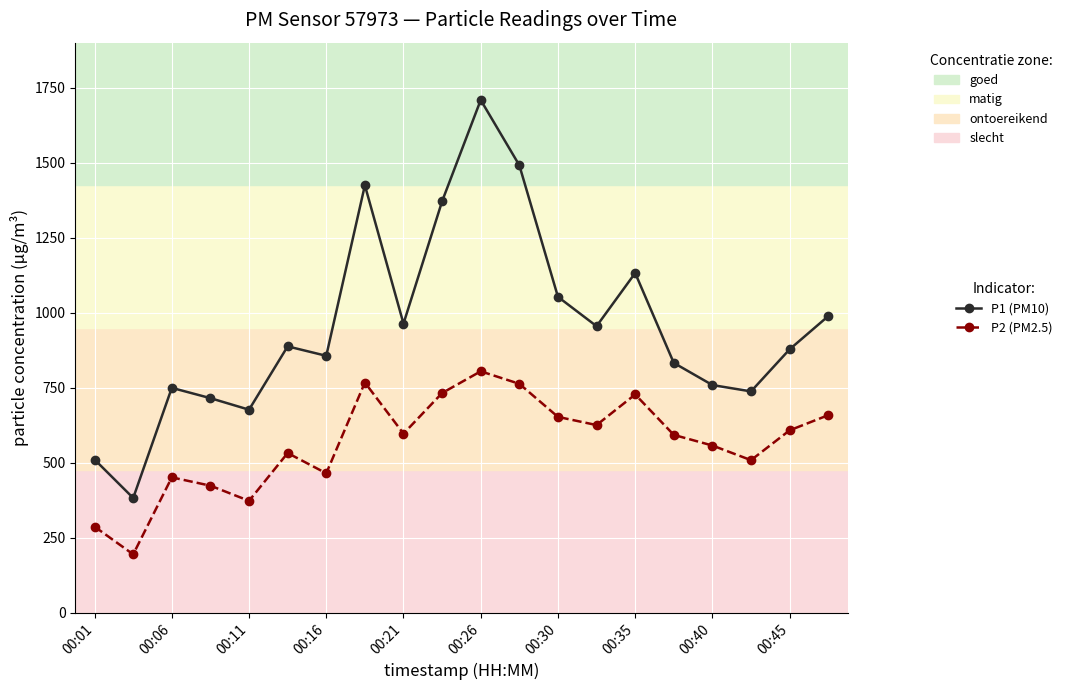

What is the value of the P2 (PM2.5) point at the 12th from the left?

763.4